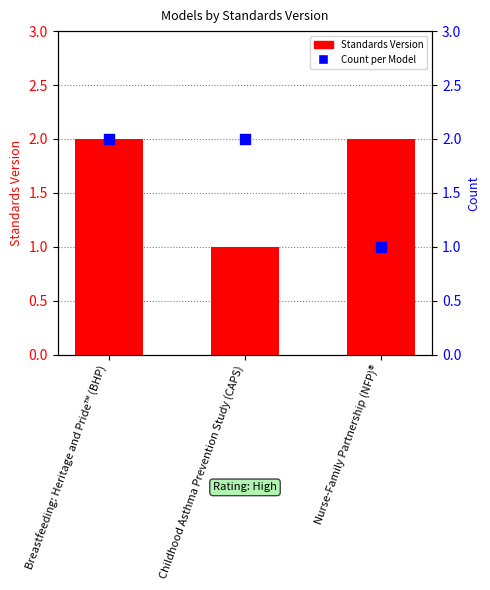

At how many categories does at least one series exceed 1?

3